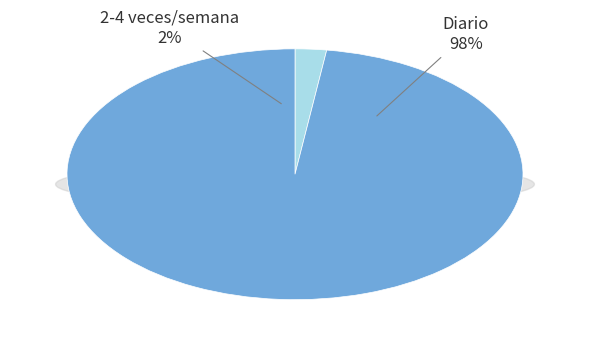

Is it true that 7 is 25% of the pie?

False